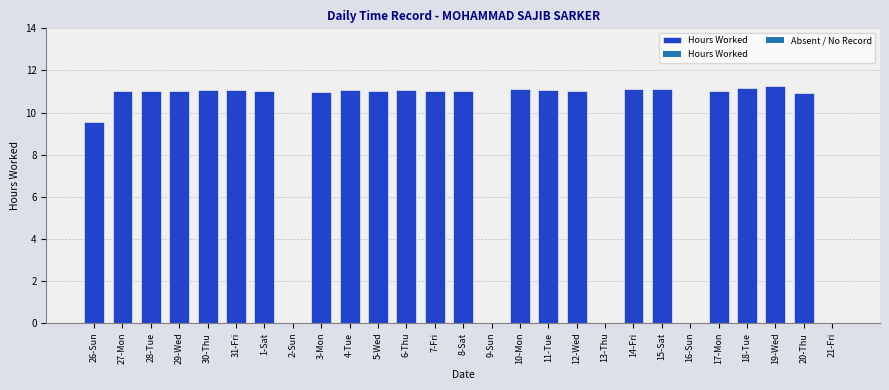

Where is the data nearest to the value 5?

26-Sun